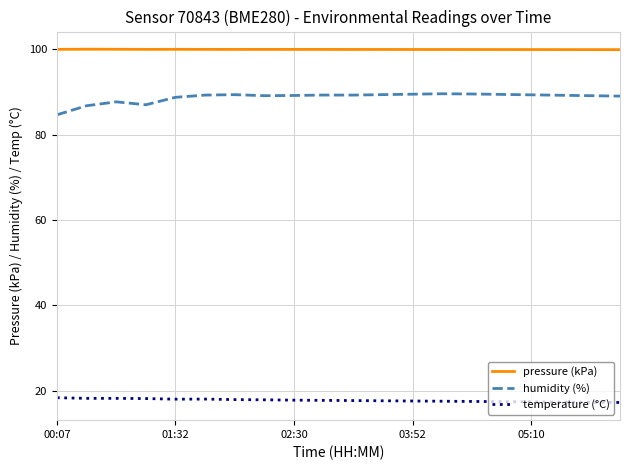

Which series has the largest range (max minus min)?

humidity (%)